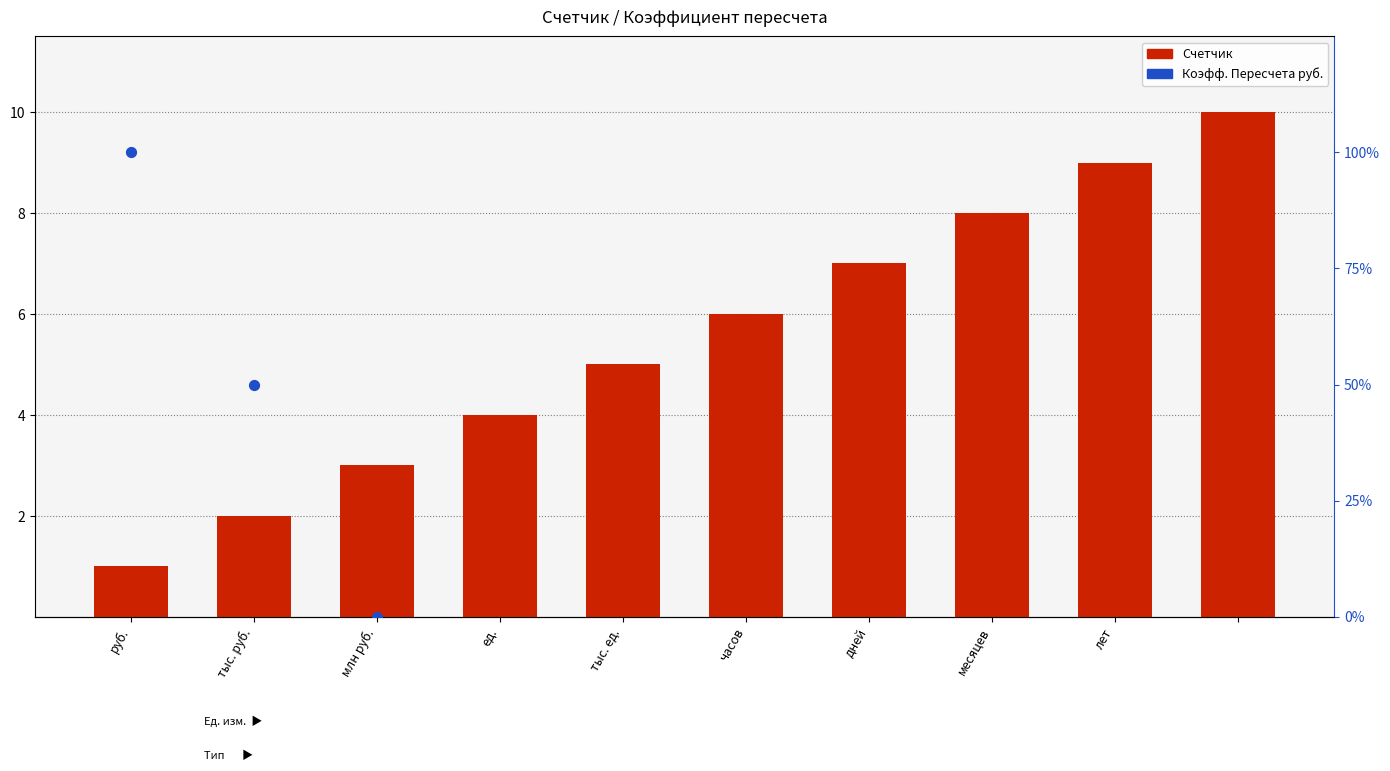

Between тыс. ед. and лет, which is larger?

лет